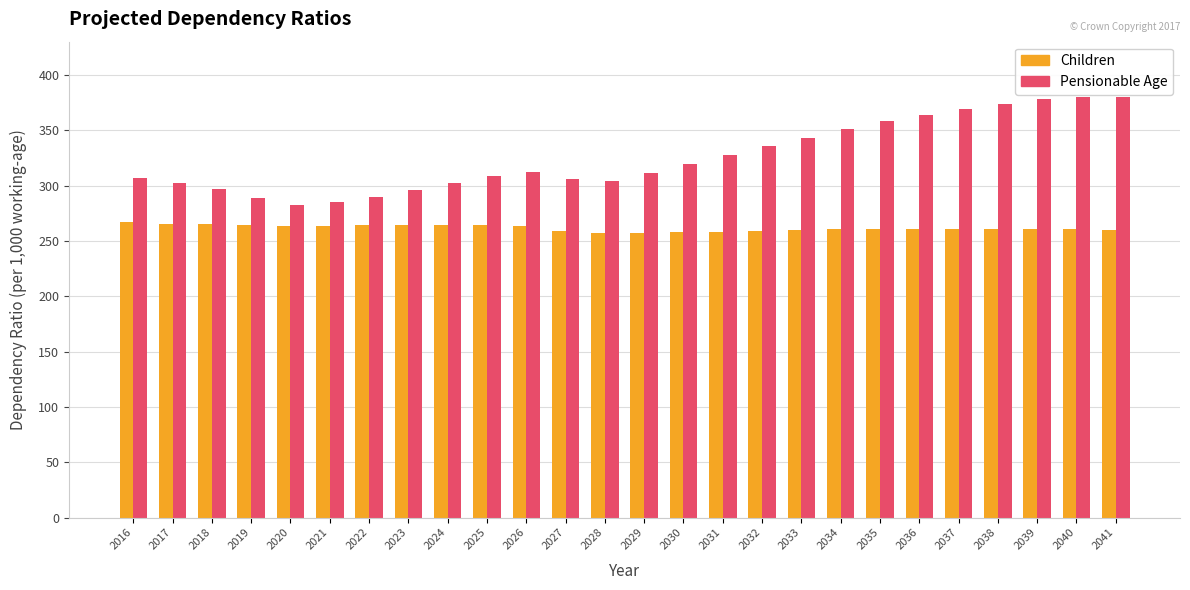

What is the sum of the Pensionable Age values at 2032 and 2040?

716